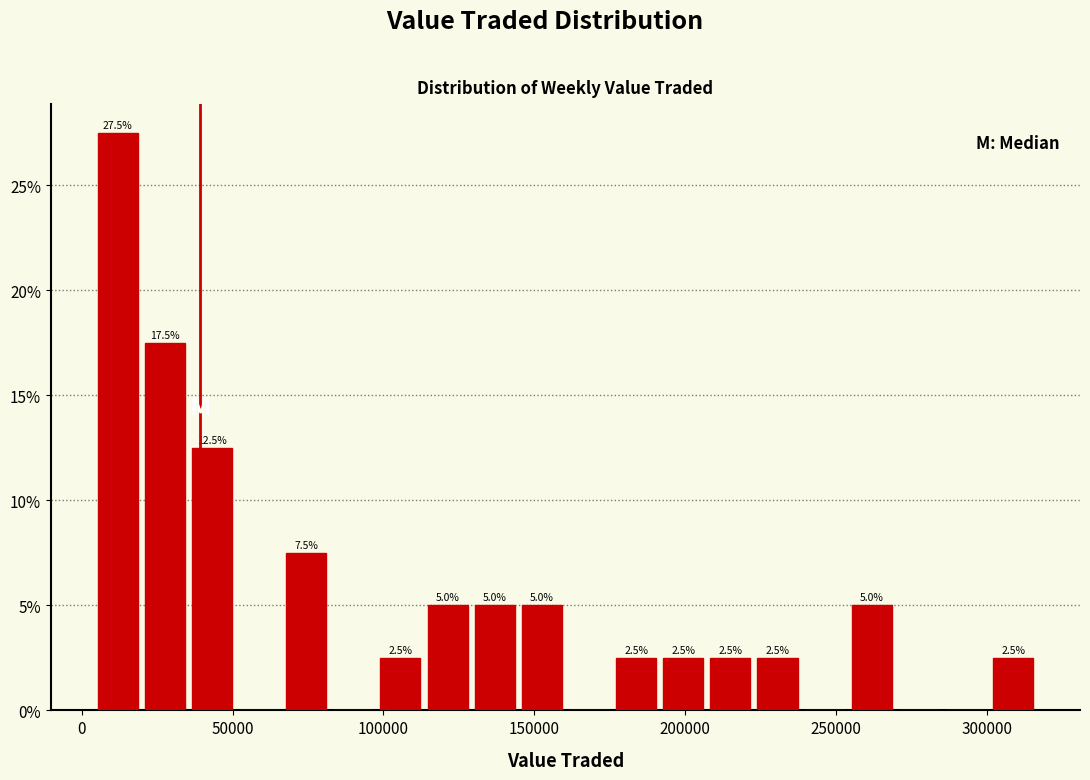

Around what value on the x-axis is the tallest bar? Give the approximate position of its centre, as read against the axis.

10000